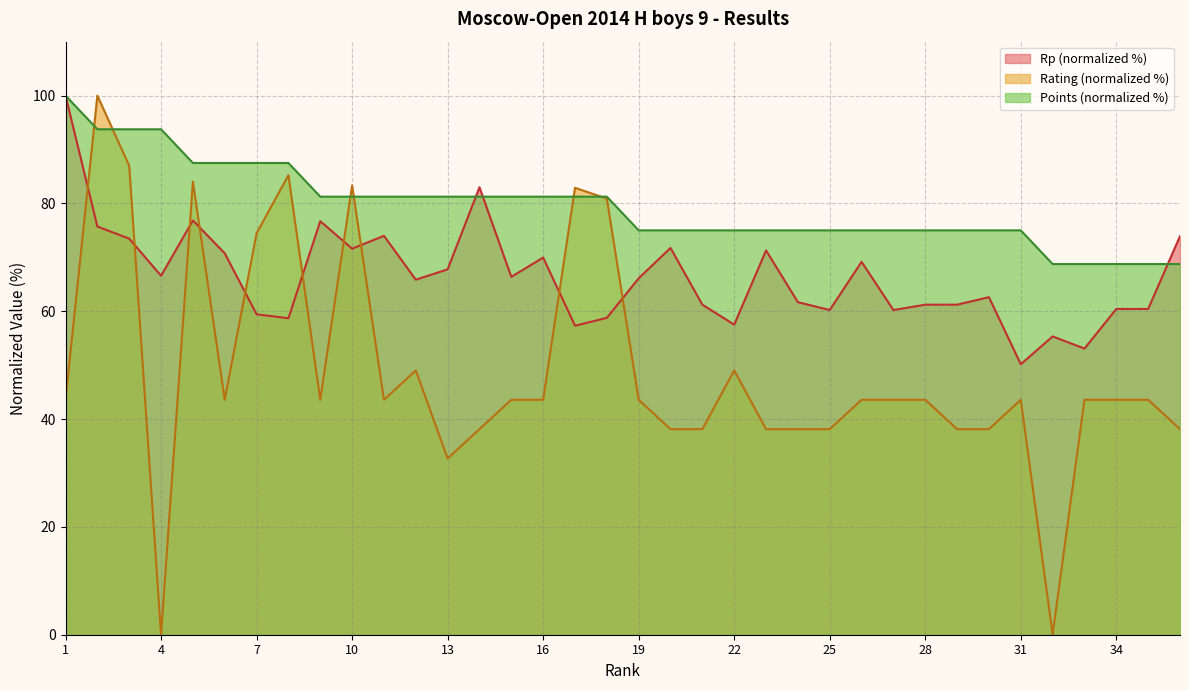

How many values in the Points series exceed 81?

18